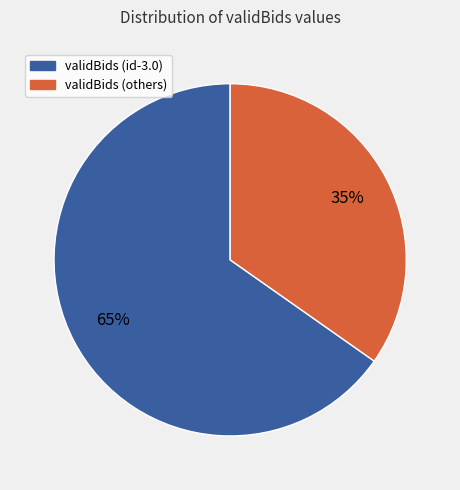

To the nearest percent, what is the average slice percentage?

50%